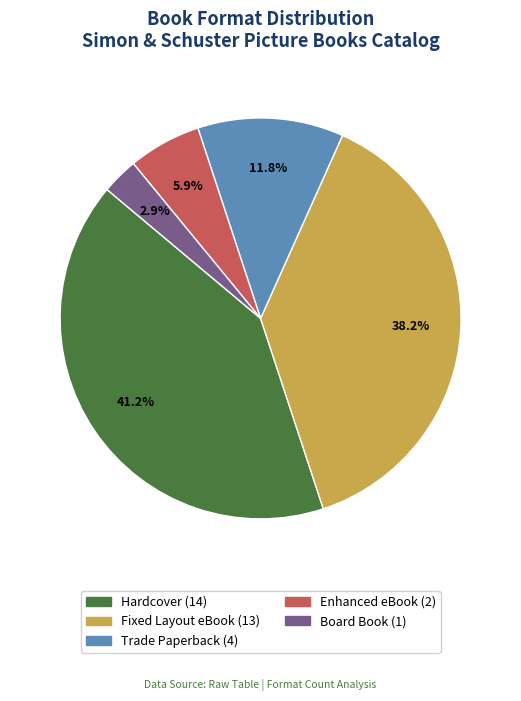

To the nearest percent, what is the average slice percentage?

20%